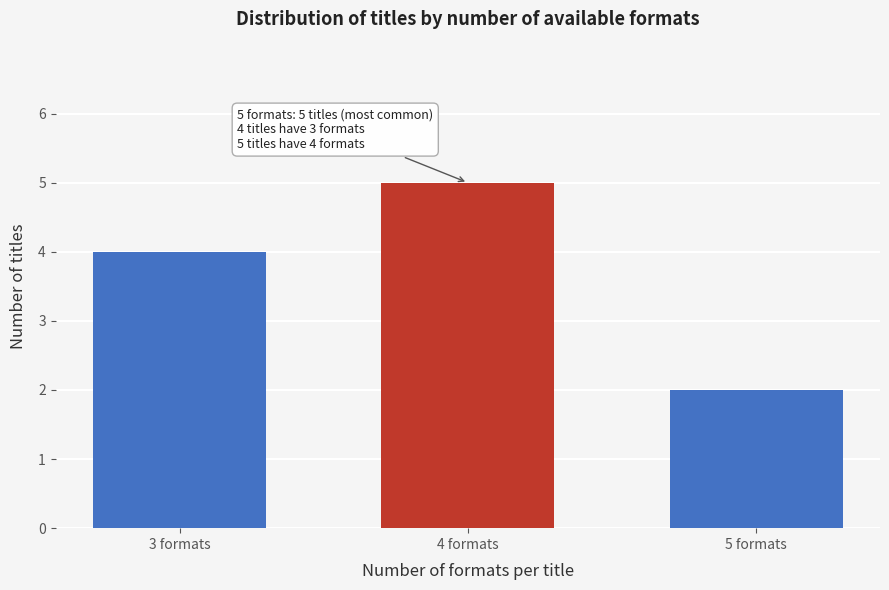

Reading left to right, transcribe all the data shown in this chart.

3 formats=4	4 formats=5	5 formats=2